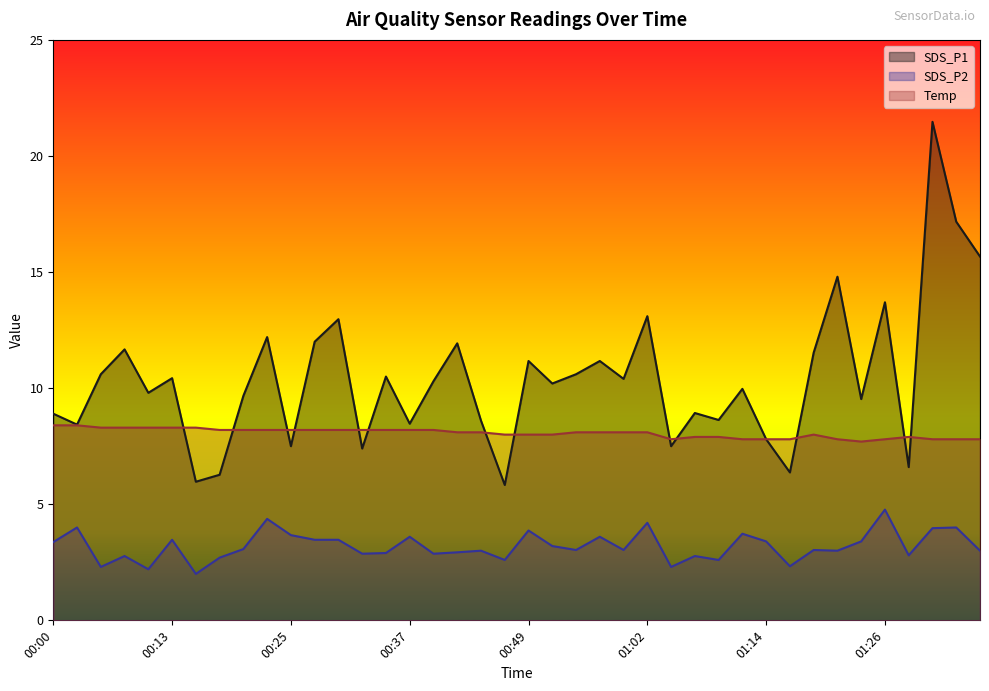

What is the sum of all SDS_P1 values?

415.8